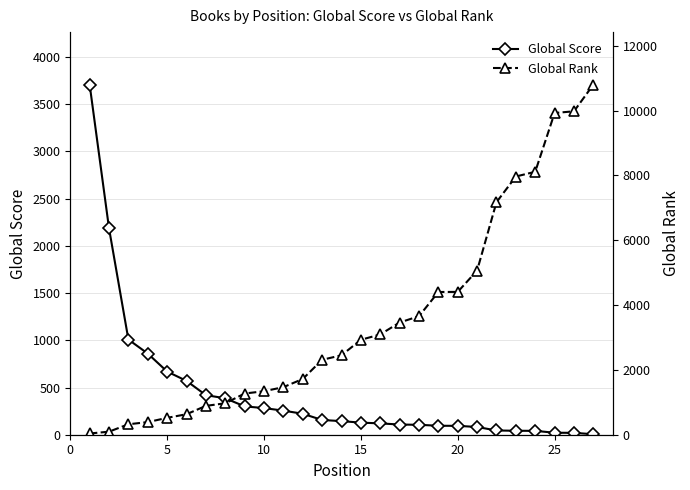

Reading right to left, transcribe all the data shown in this chart.

Global Score: 5	20	21	41	42	45	82	94	95	105	108	120	128	144	156	222	255	282	300	386	419	570	669	859	1008	2185	3707
Global Rank: 10802	9979	9927	8113	7967	7175	5066	4407	4404	3657	3462	3094	2929	2451	2312	1720	1468	1342	1271	970	890	632	521	389	323	94	38